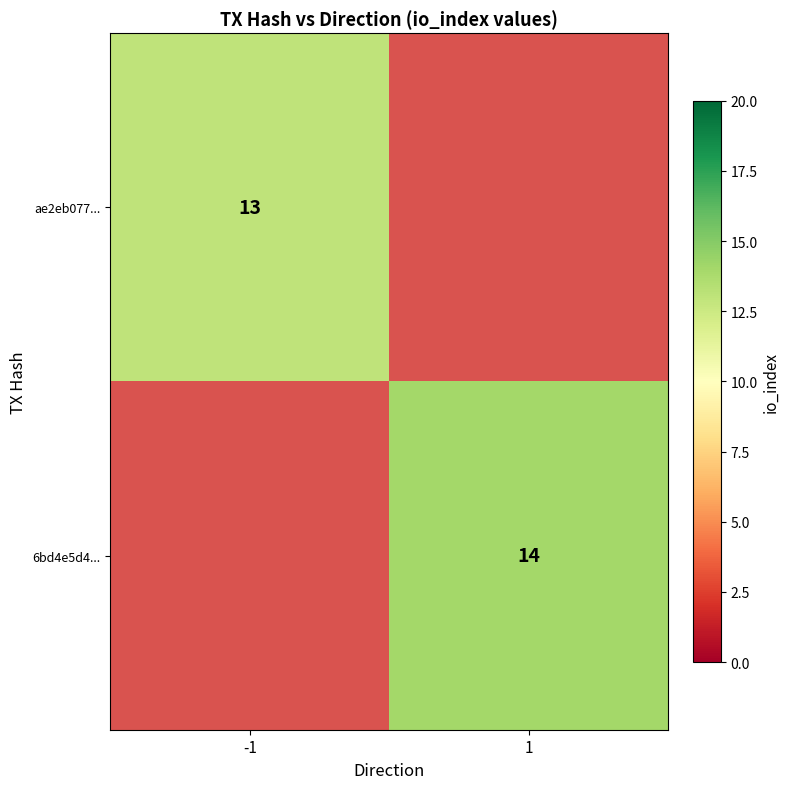

Count the number of categories in the chart.

2